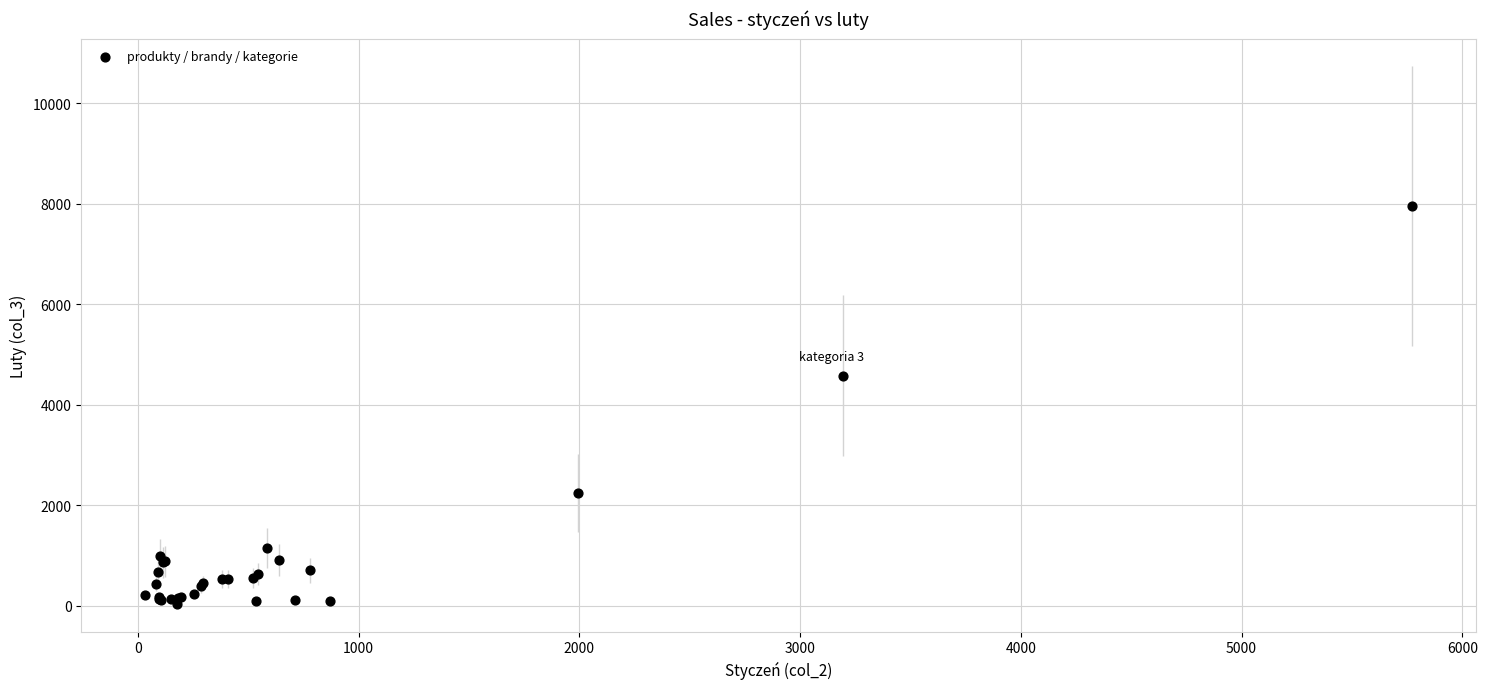

What Y value in the scatter plot is closest to 3995?

4578.9